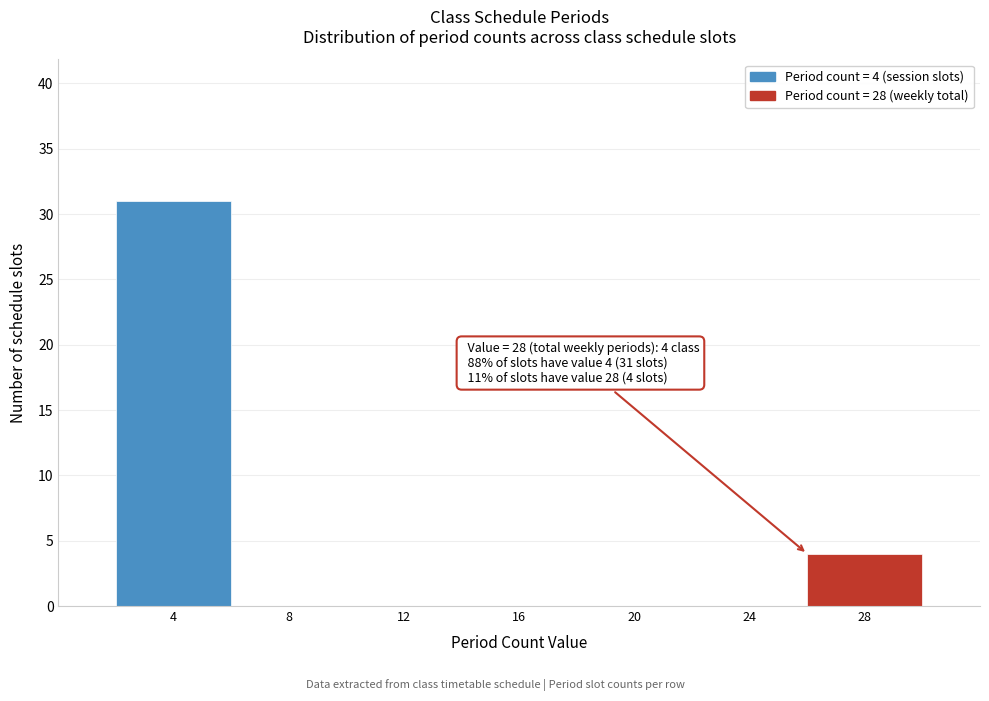

Reading left to right, transcribe all the data shown in this chart.

4=31	8=0	12=0	16=0	20=0	24=0	28=4